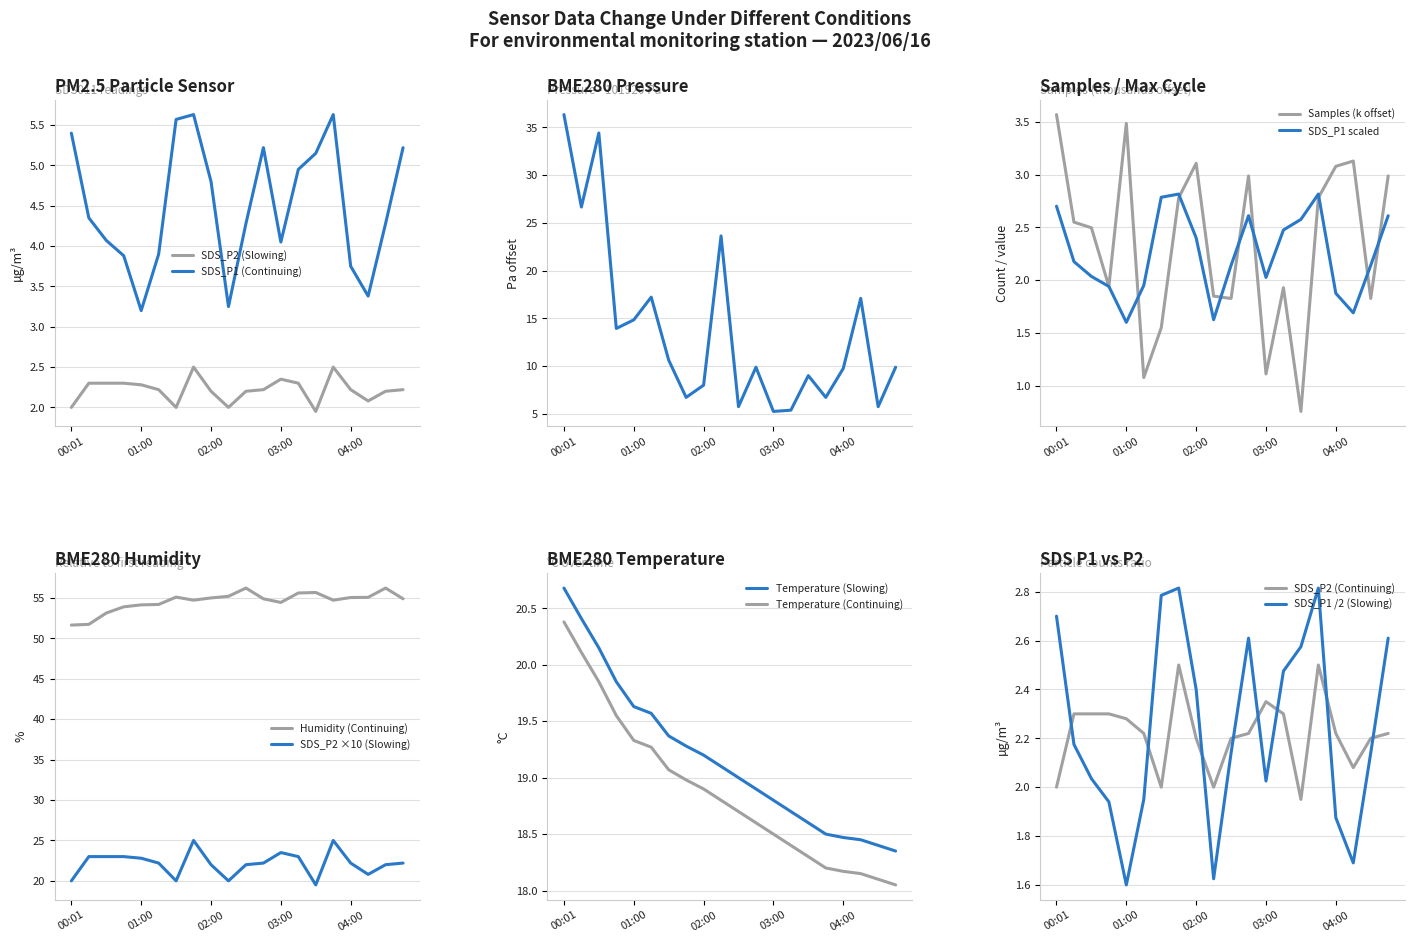

True or false: SDS_P1 (Continuing) and SDS_P2 (Slowing) cross at least once.

False